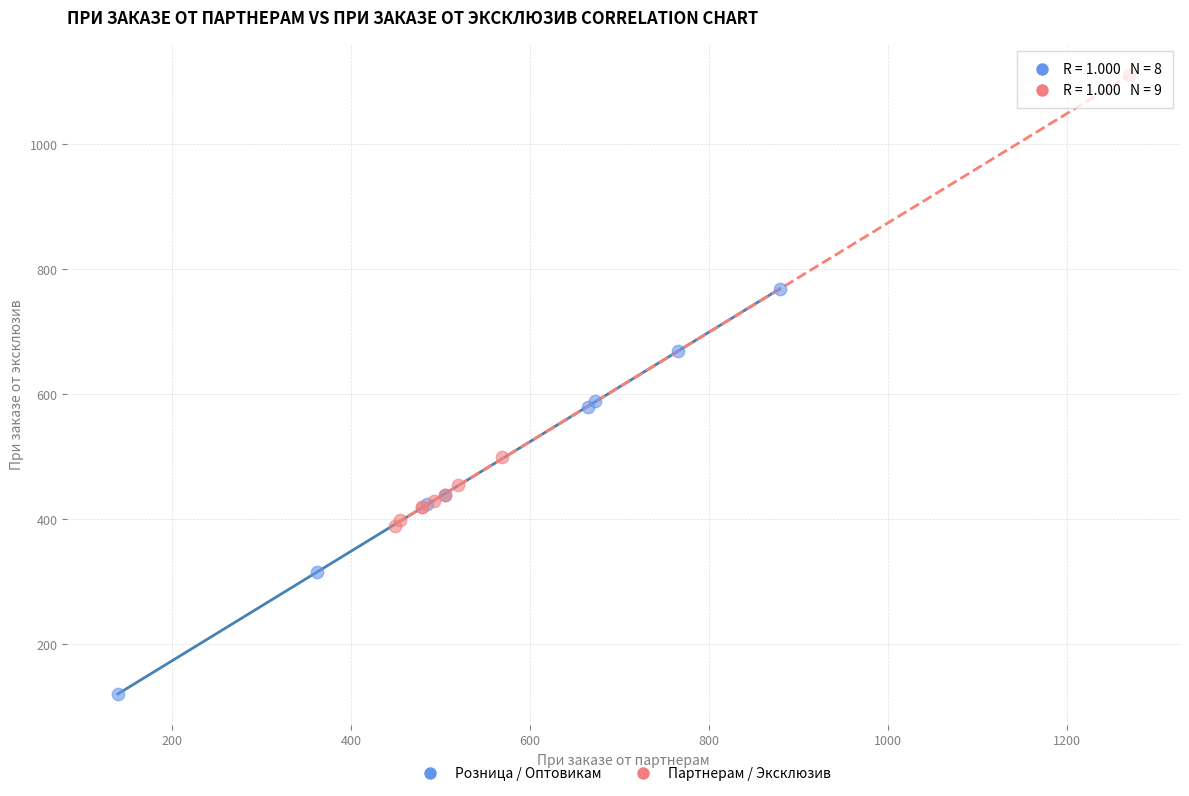

Which series reaches the maximum Y coordinate?

Партнерам / Эксклюзив